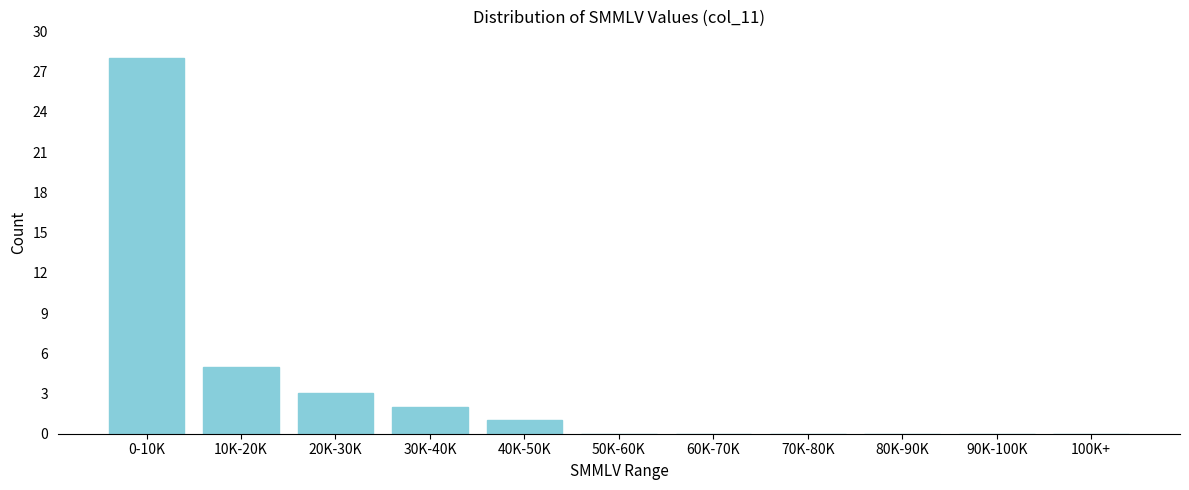

Reading left to right, transcribe all the data shown in this chart.

0-10K=28	10K-20K=5	20K-30K=3	30K-40K=2	40K-50K=1	50K-60K=0	60K-70K=0	70K-80K=0	80K-90K=0	90K-100K=0	100K+=0